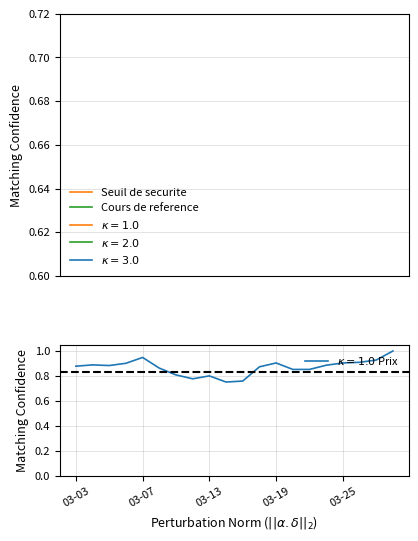

How many categories are shown in the chart?

20